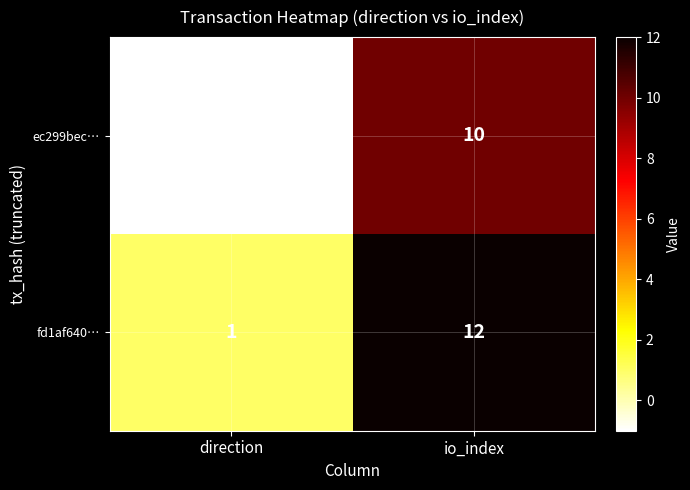

The value of ec299bec… at direction is -2. True or false?

False